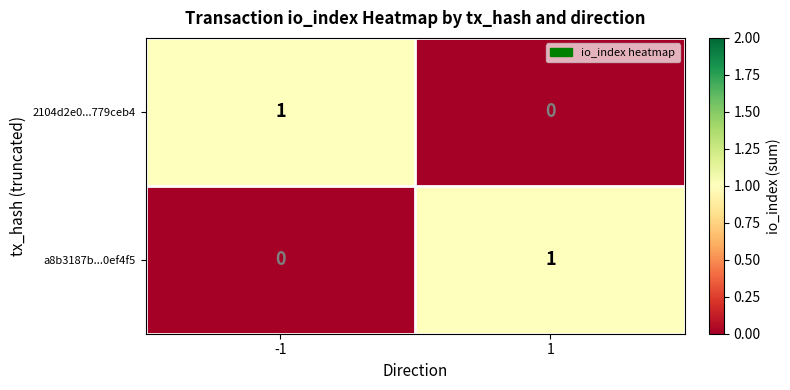

The value of 2104d2e0...779ceb4 at -1 is 0. True or false?

False